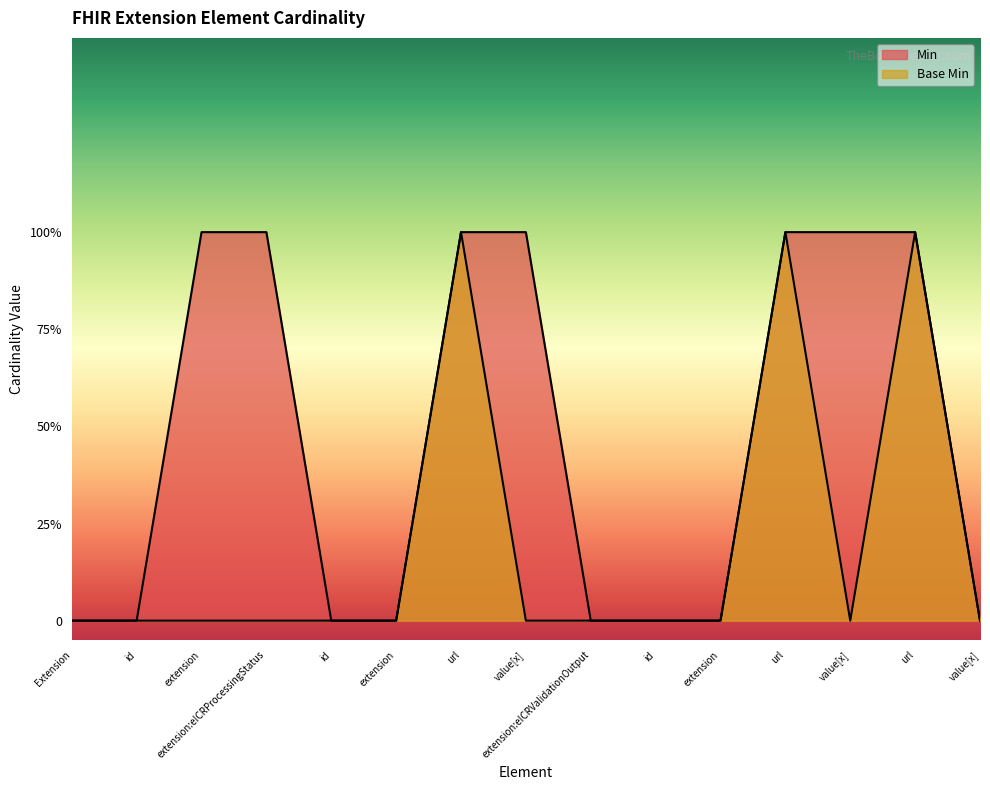

What is the maximum value for Base Min?

1